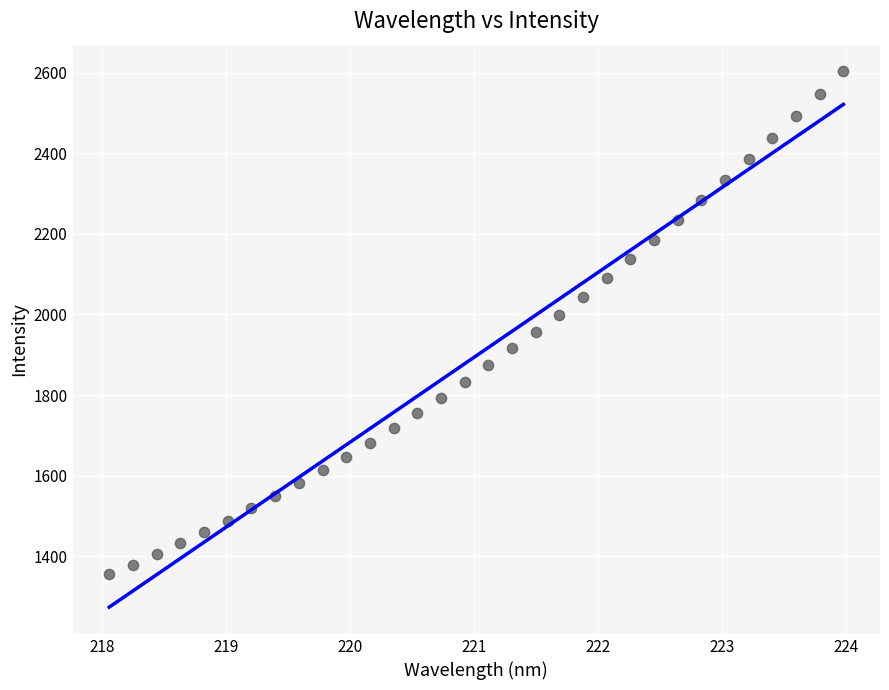

What is the range of Y values (max minus min)?

1248.0